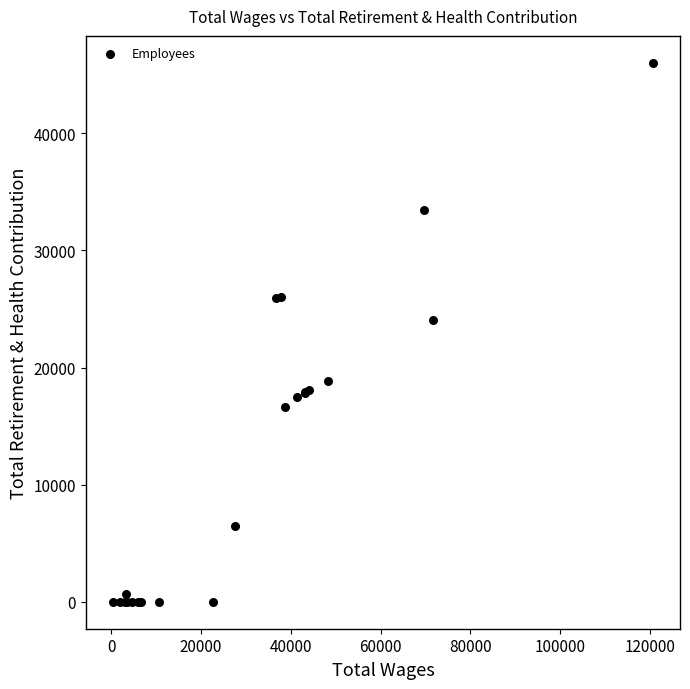

What Y value in the scatter plot is closest to 23010?

24050